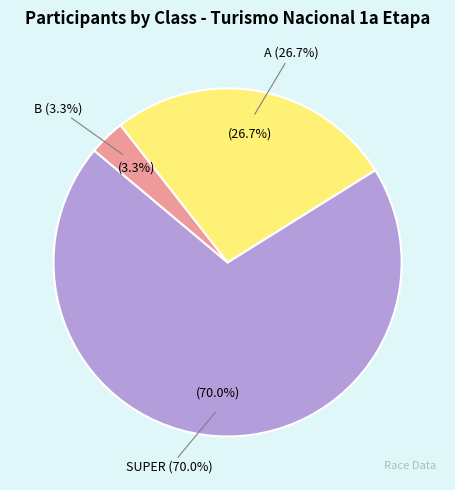

To the nearest percent, what is the combined percentage of SUPER and A?

97%